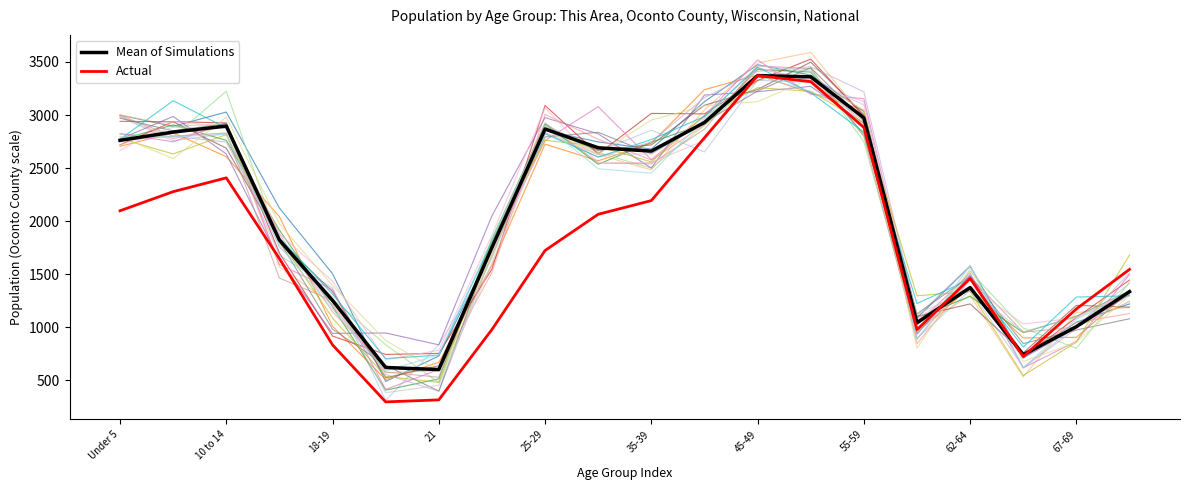

How many times do Mean of Simulations and Actual cross each other?

3